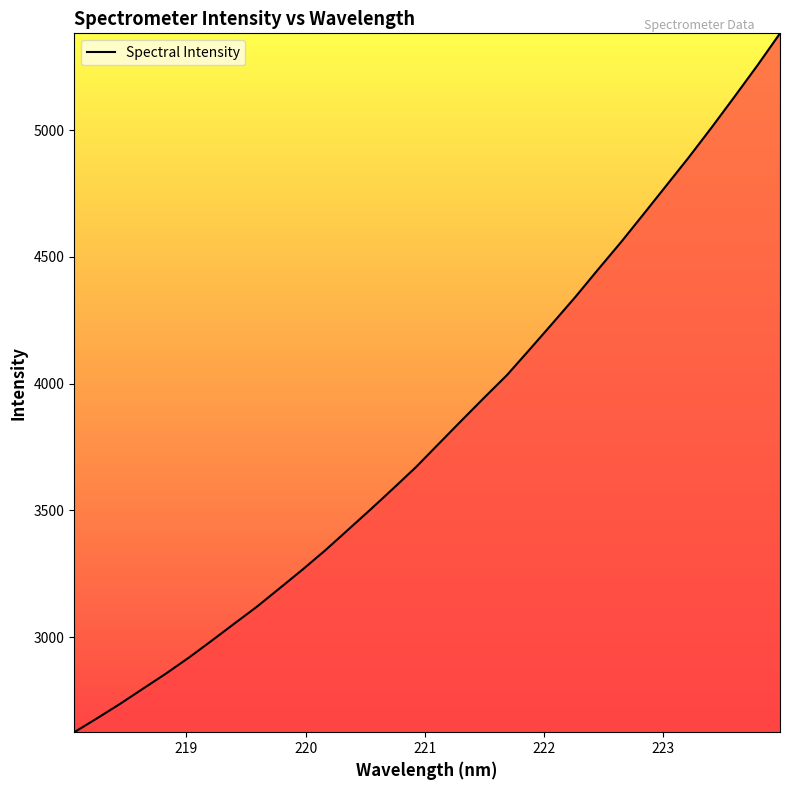

What is the minimum value shown in the chart?

2624.4